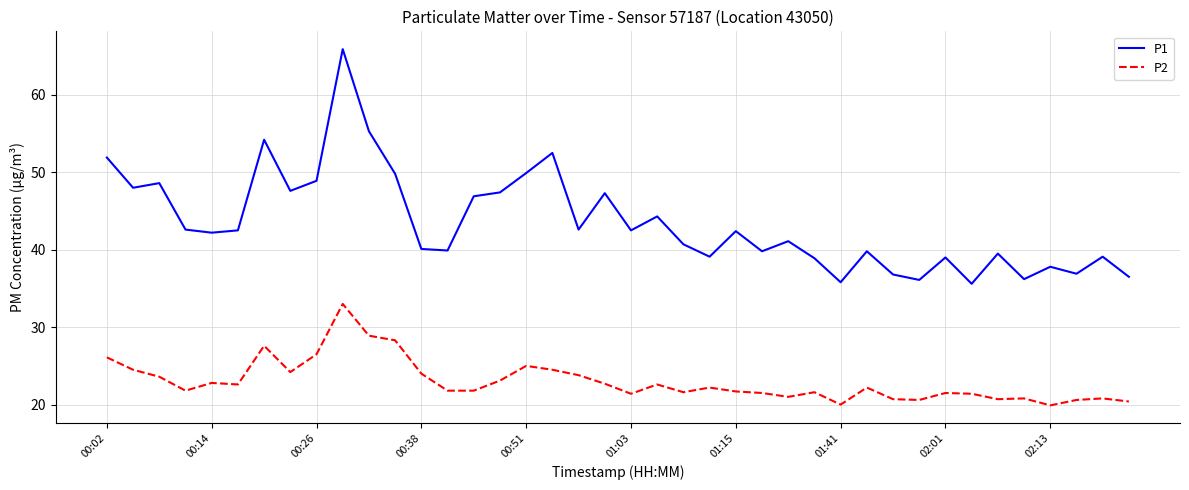

Which series has the largest range (max minus min)?

P1